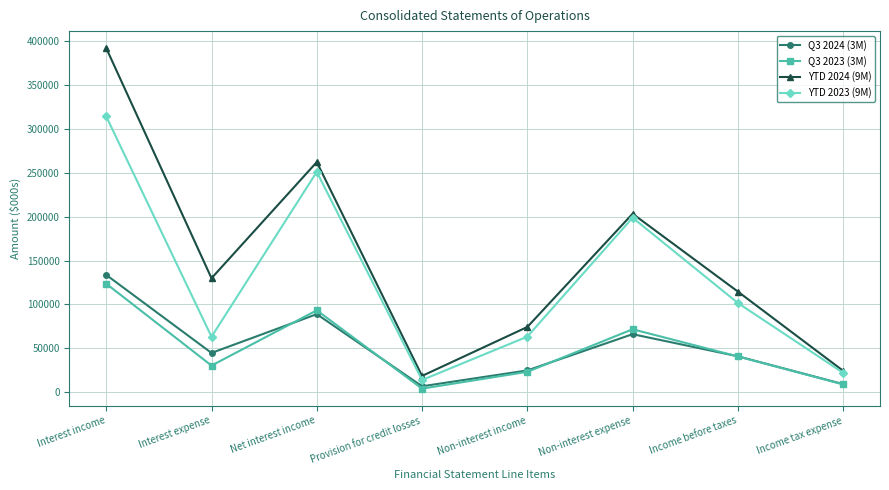

Where is Q3 2024 (3M) nearest to the value 70177?

Non-interest expense